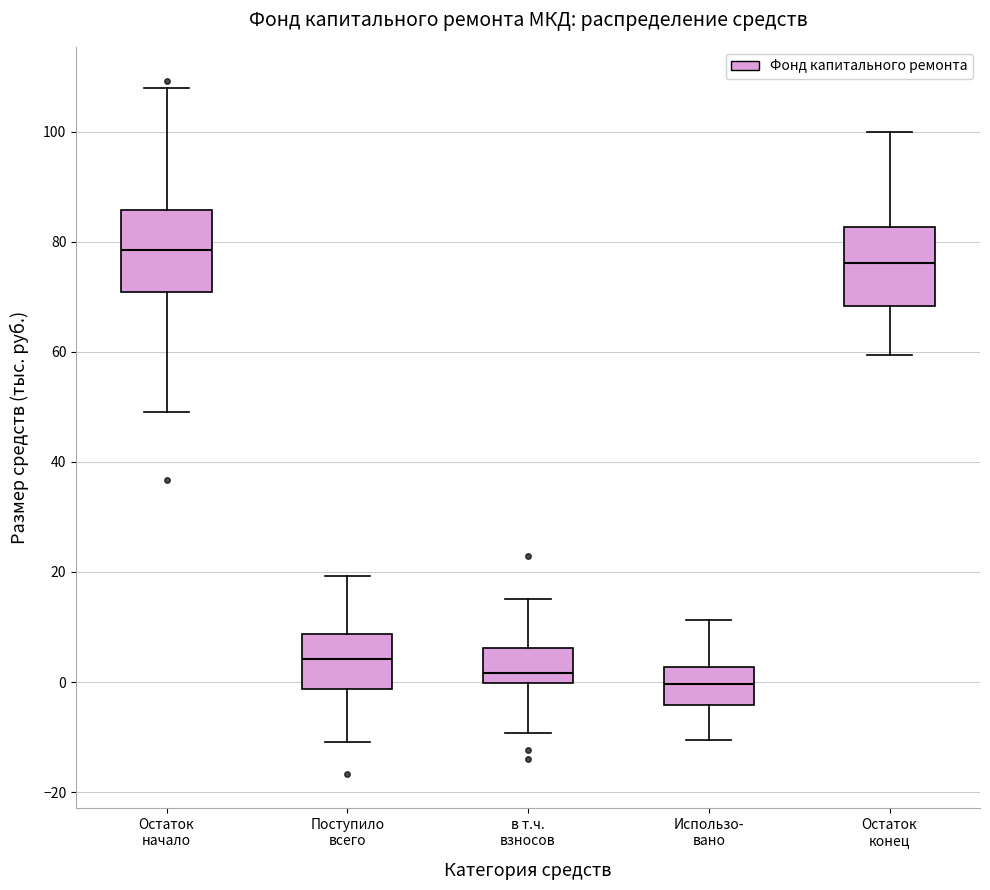

Where is the lower edge of the box for Поступило всего on the y-axis? The values are not printed on the chart, so give them approximately, as read against the axis.

-2